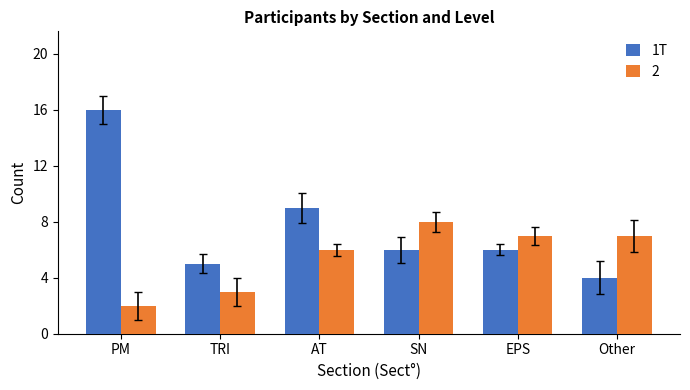

Count the number of categories in the chart.

6